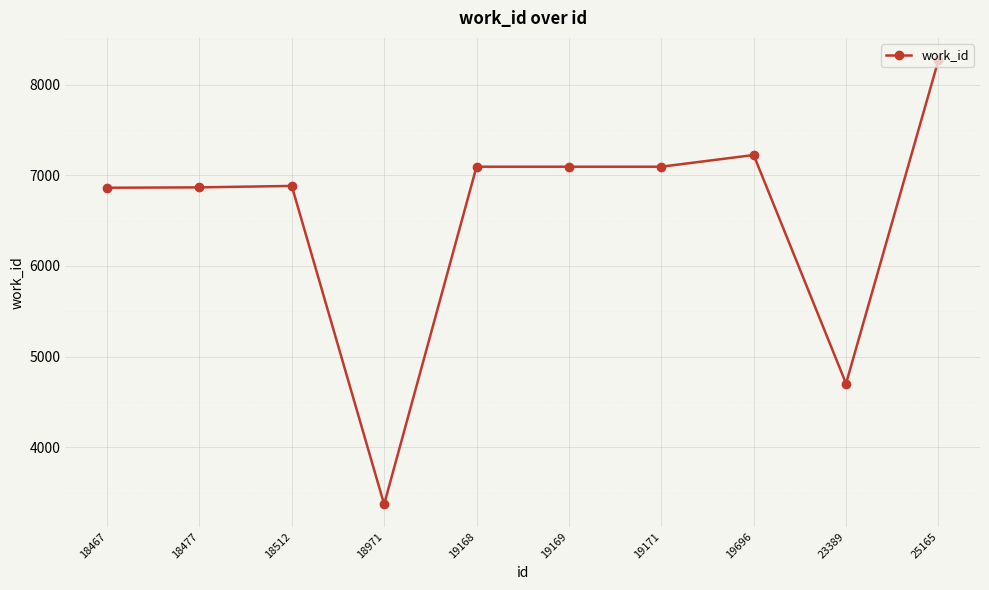

Which label corresponds to the largest value in the chart?

25165